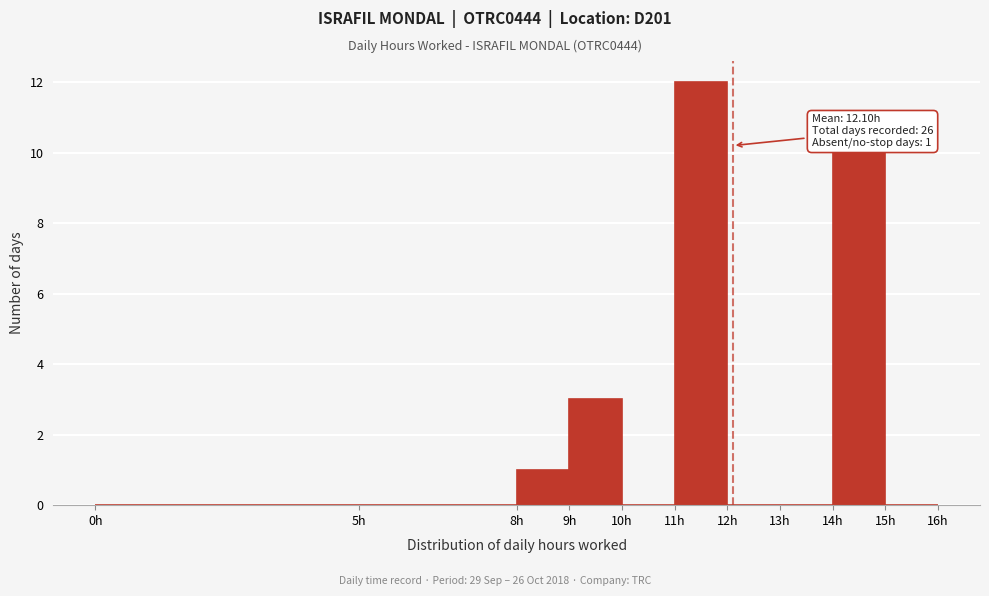

Which range on the x-axis has the tallest bar?

11 to 12